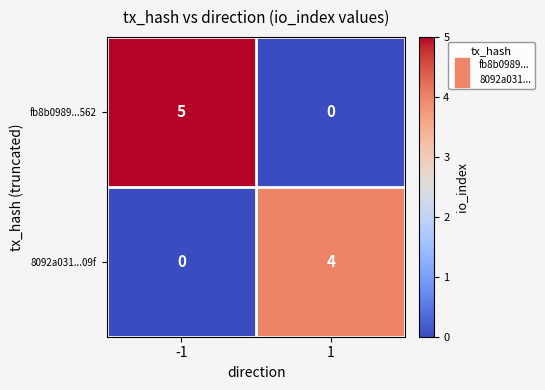

Reading right to left, what are all the values shown in this chart?

fb8b0989...562: 0	5
8092a031...09f: 4	0